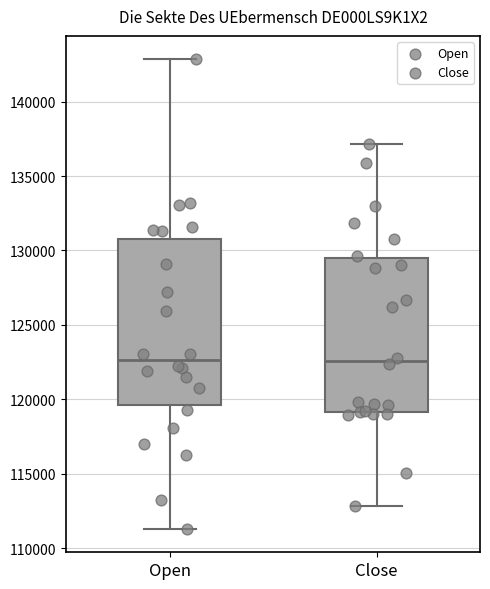

Reading left to right, transcribe this box plot: for each box, give where its median line is, the range the box spans, and where its two whiskers end, as read against the y-axis. The values are not printed on the chart, so give them approximately, as read against the axis.

Open: median 122500, box 119500 to 130500, whiskers 111500 to 143000
Close: median 122500, box 119000 to 129500, whiskers 113000 to 137000